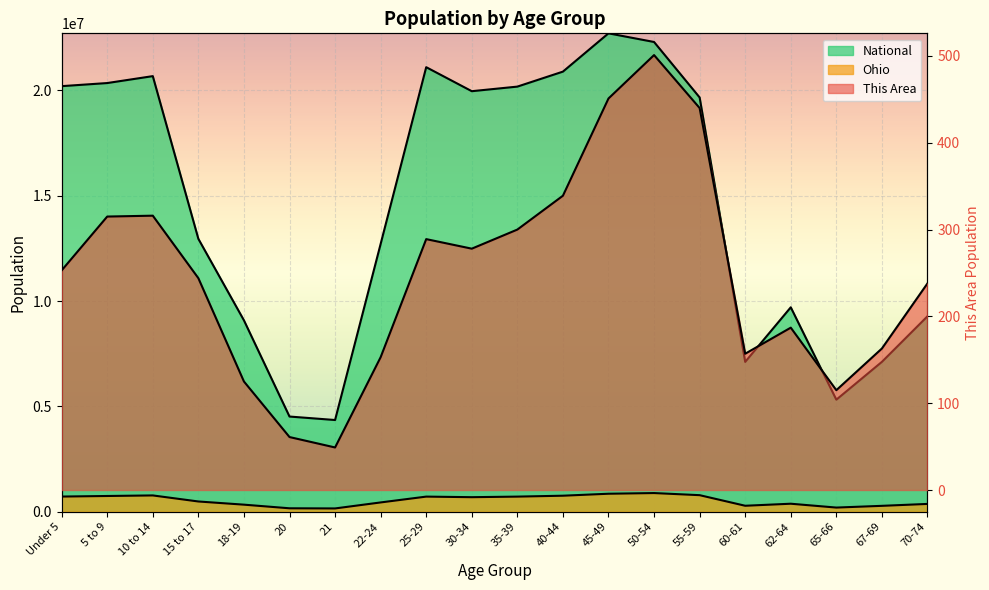

True or false: This Area and Ohio intersect in this chart.

False